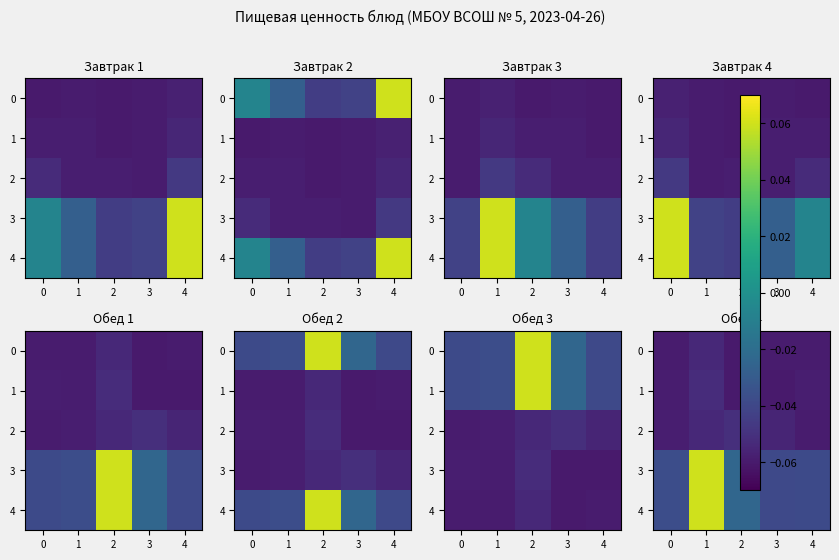

Which label corresponds to the smallest value in the chart?

2